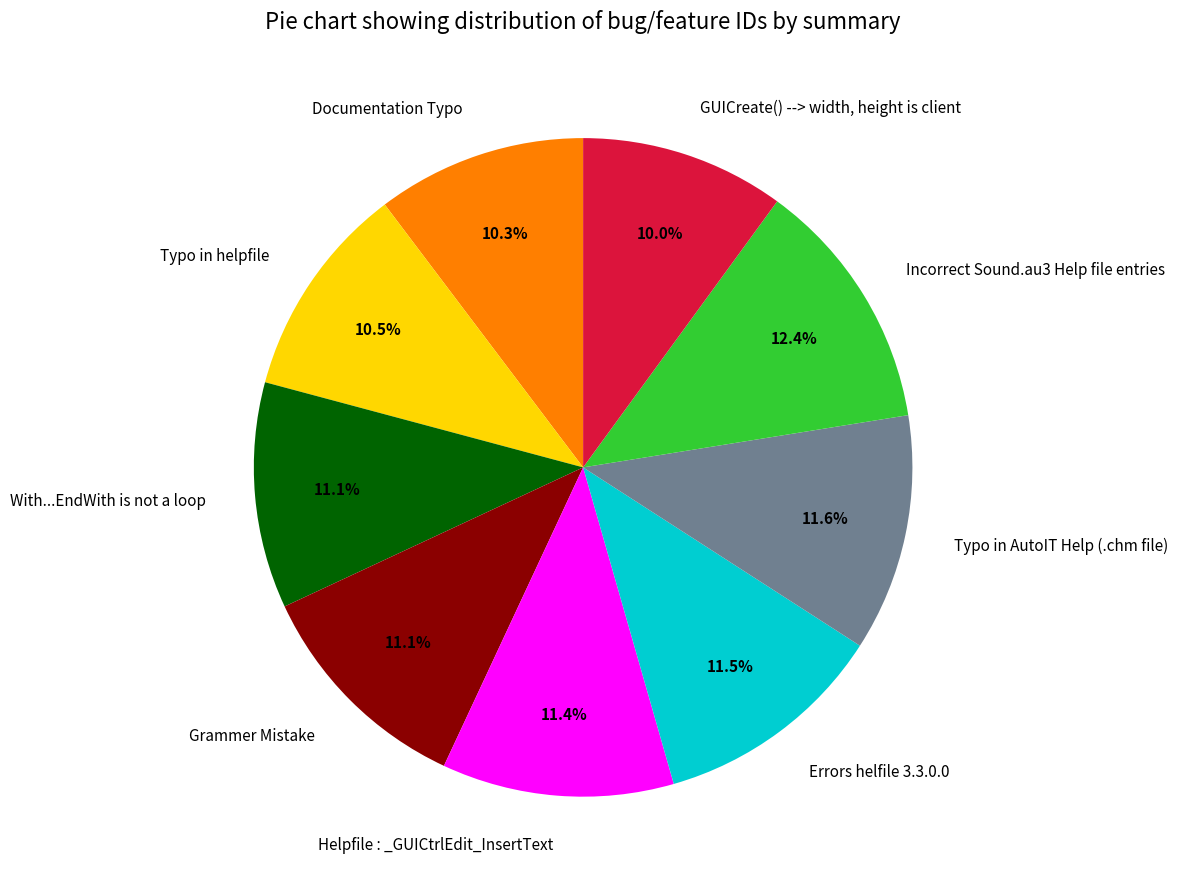

To the nearest percent, what is the combined percentage of GUICreate() --> width, height is client and Grammer Mistake?

21%